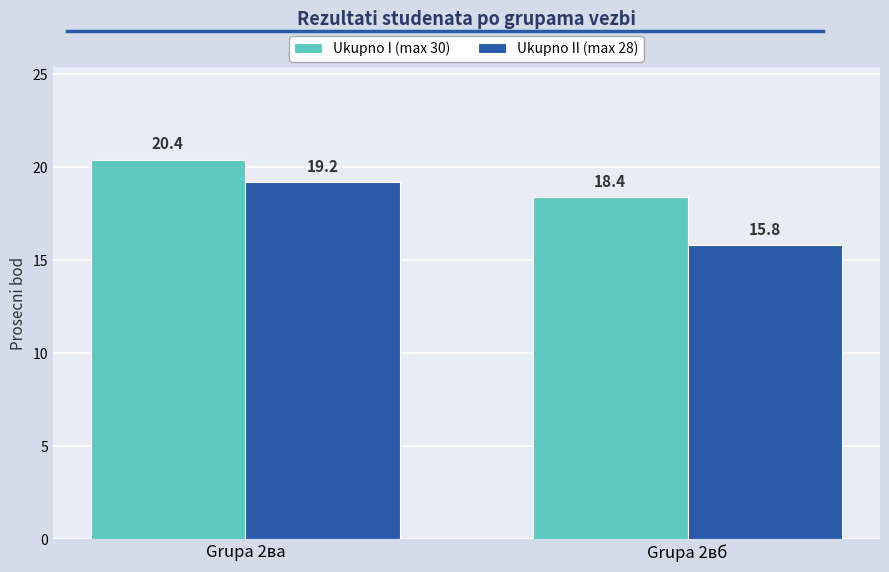

How many bars are there in total?

4